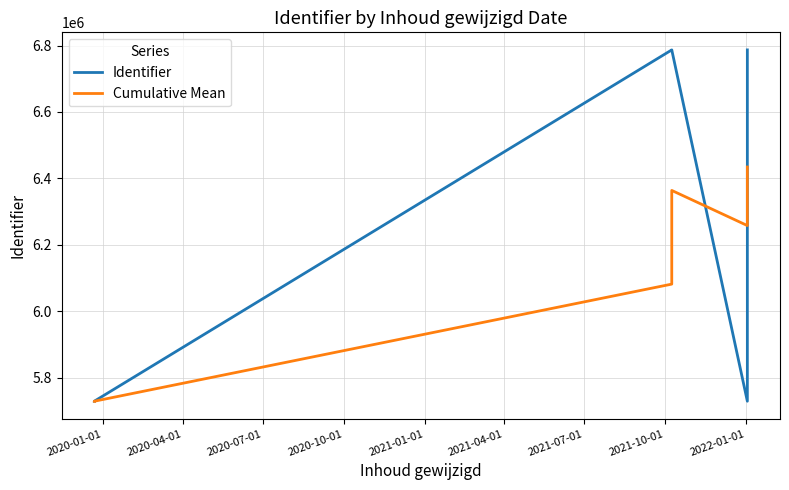

Which category has the highest value across all series?

2022-01-01